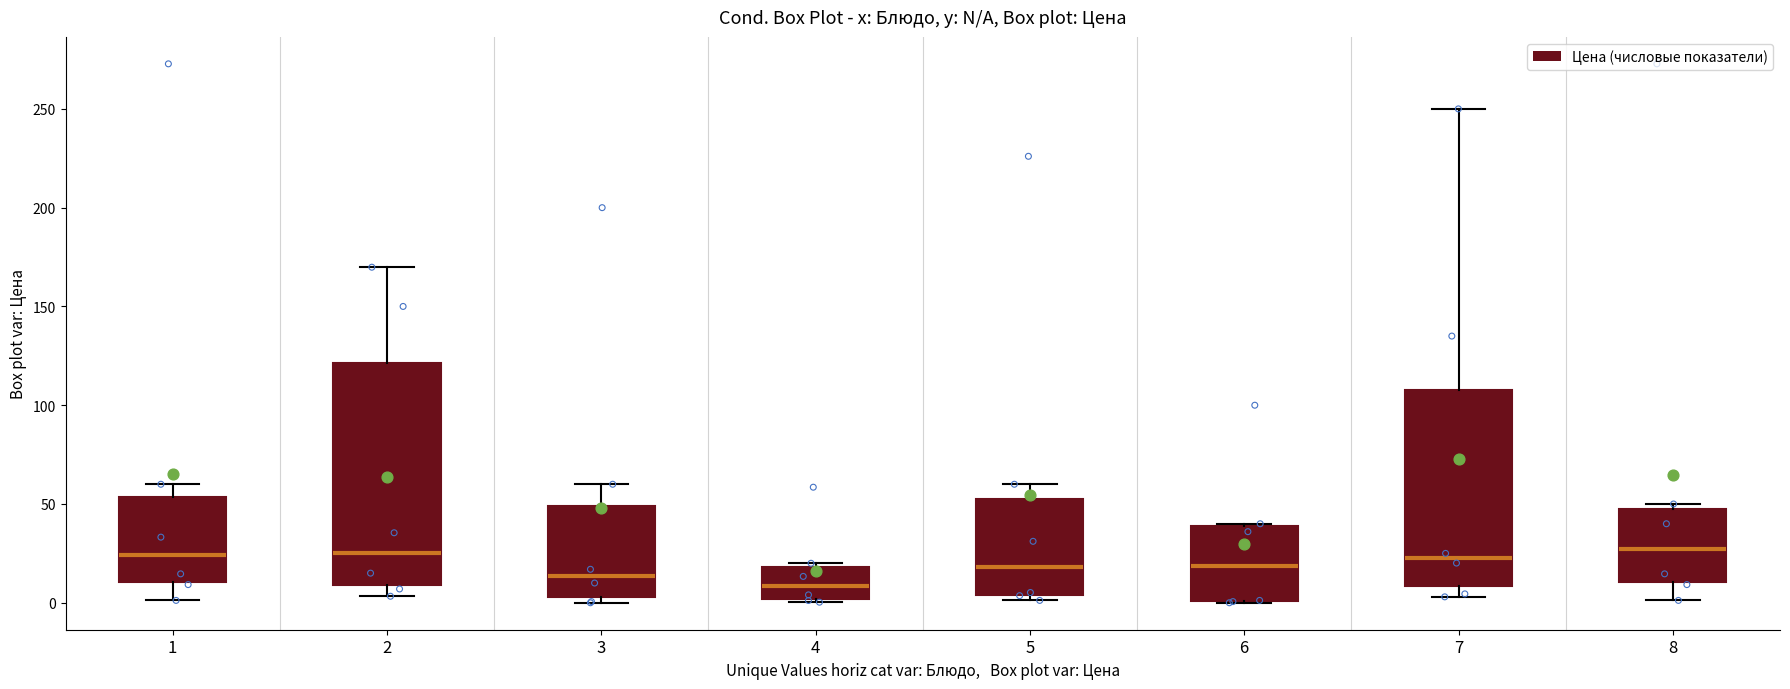

Reading left to right, transcribe this box plot: for each box, give where its median line is, the range the box spans, and where its two whiskers end, as read against the y-axis. The values are not printed on the chart, so give them approximately, as read against the axis.

1: median 25, box 10 to 55, whiskers 0 to 60
2: median 25, box 10 to 120, whiskers 5 to 170
3: median 15, box 5 to 50, whiskers 0 to 60
4: median 10, box 0 to 20, whiskers 0 (just below the box's lower edge) to 20 (just above the box's upper edge)
5: median 20, box 5 to 55, whiskers 0 to 60
6: median 20, box 0 to 40, whiskers 0 to 40
7: median 25, box 10 to 110, whiskers 5 to 250
8: median 25, box 10 to 50, whiskers 0 to 50 (just above the box's upper edge)